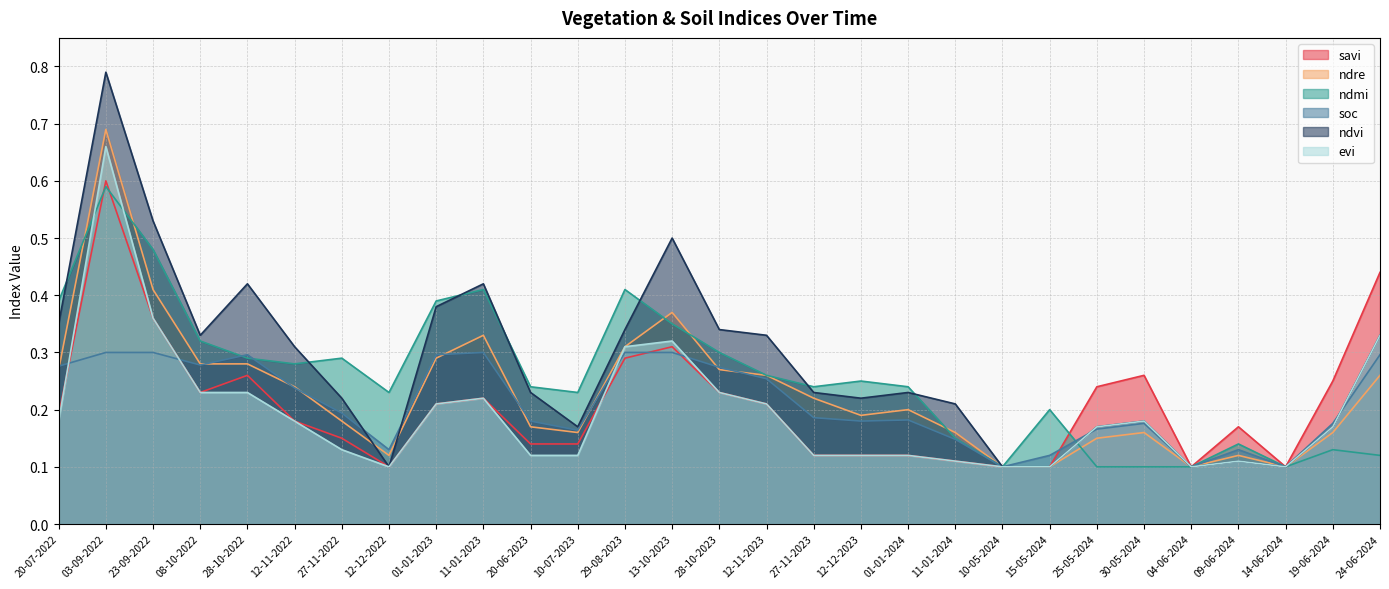

How many lines are shown in the chart?

6